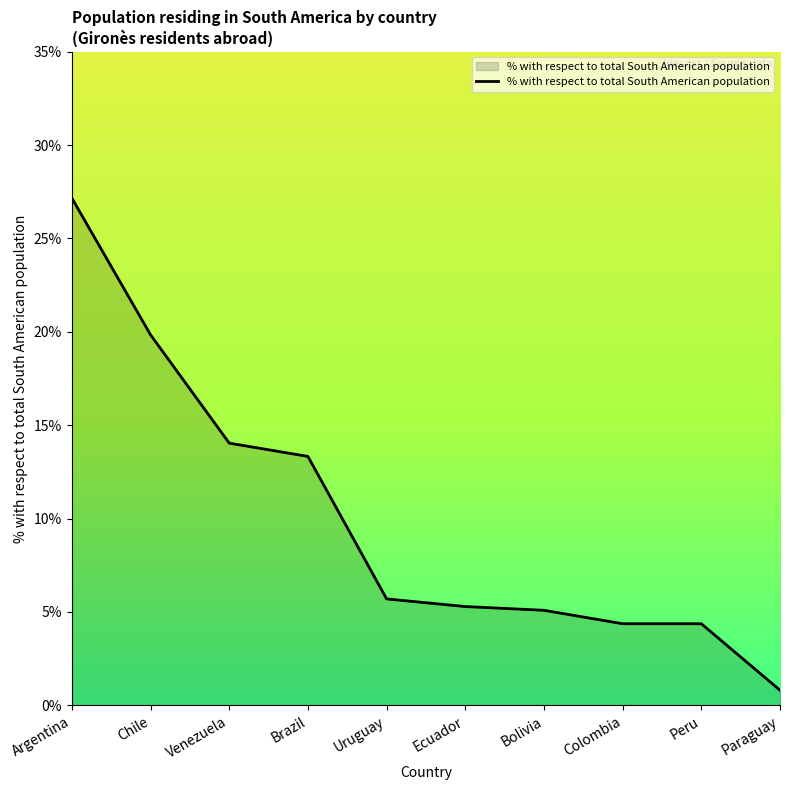

What is the maximum value shown in the chart?

27.2